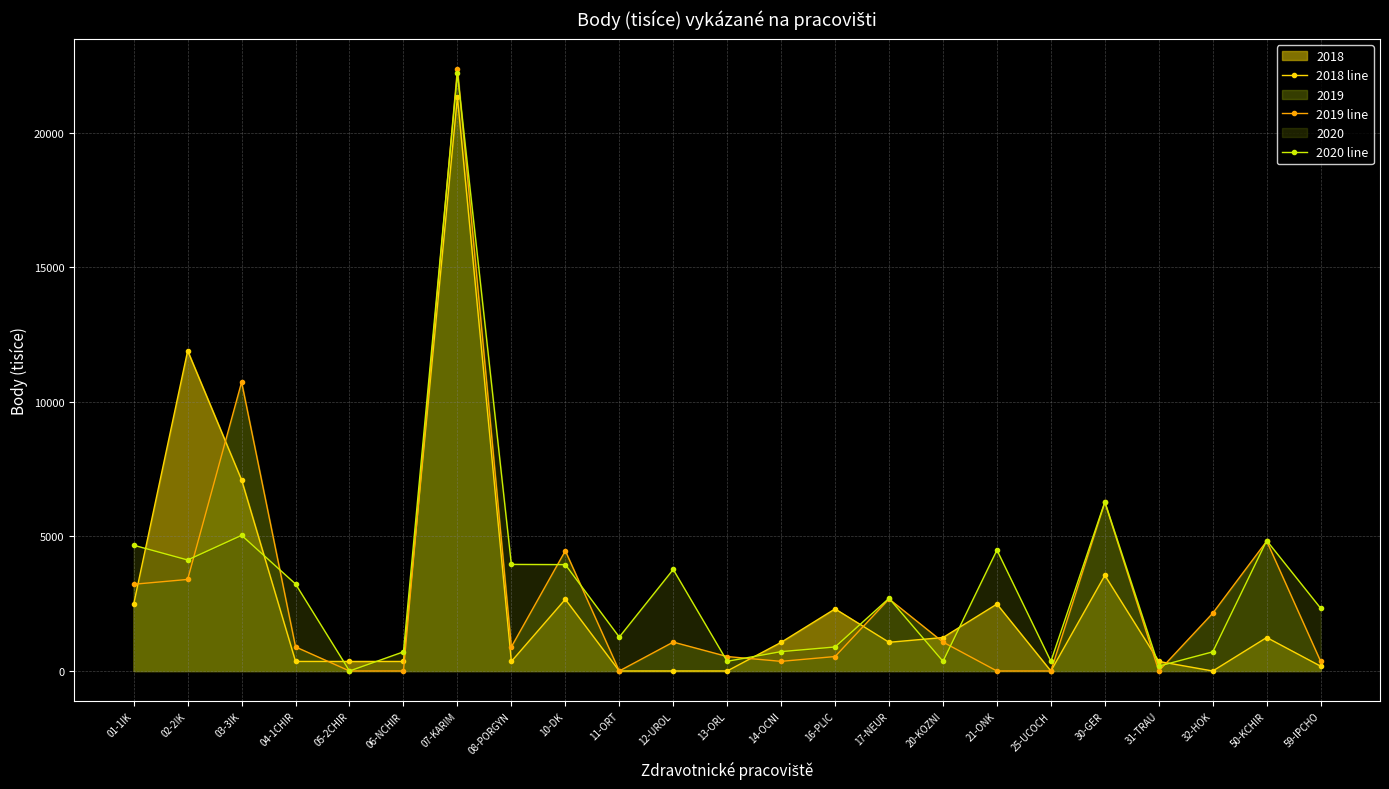

Reading left to right, transcribe all the data shown in this chart.

2018 line: 01-1IK=2486	02-2IK=11897	03-3IK=7097	04-1CHIR=355	05-2CHIR=355	06-NCHIR=355	07-KARIM=21318	08-PORGYN=355	10-DK=2664	11-ORT=0	12-UROL=0	13-ORL=0	14-OCNI=1065	16-PLIC=2308	17-NEUR=1066	20-KOZNI=1243	21-ONK=2486	25-UCOCH=0	30-GER=3553	31-TRAU=355	32-HOK=0	50-KCHIR=1244	59-IPCHO=178
2019 line: 01-1IK=3222	02-2IK=3401	03-3IK=10732	04-1CHIR=895	05-2CHIR=0	06-NCHIR=0	07-KARIM=22367	08-PORGYN=895	10-DK=4467	11-ORT=0	12-UROL=1074	13-ORL=537	14-OCNI=358	16-PLIC=537	17-NEUR=2677	20-KOZNI=1074	21-ONK=0	25-UCOCH=0	30-GER=6265	31-TRAU=0	32-HOK=2148	50-KCHIR=4825	59-IPCHO=358
2020 line: 01-1IK=4672	02-2IK=4124	03-3IK=5040	04-1CHIR=3232	05-2CHIR=0	06-NCHIR=712	07-KARIM=22200	08-PORGYN=3960	10-DK=3952	11-ORT=1260	12-UROL=3772	13-ORL=360	14-OCNI=720	16-PLIC=892	17-NEUR=2700	20-KOZNI=360	21-ONK=4492	25-UCOCH=360	30-GER=6284	31-TRAU=180	32-HOK=712	50-KCHIR=4844	59-IPCHO=2332